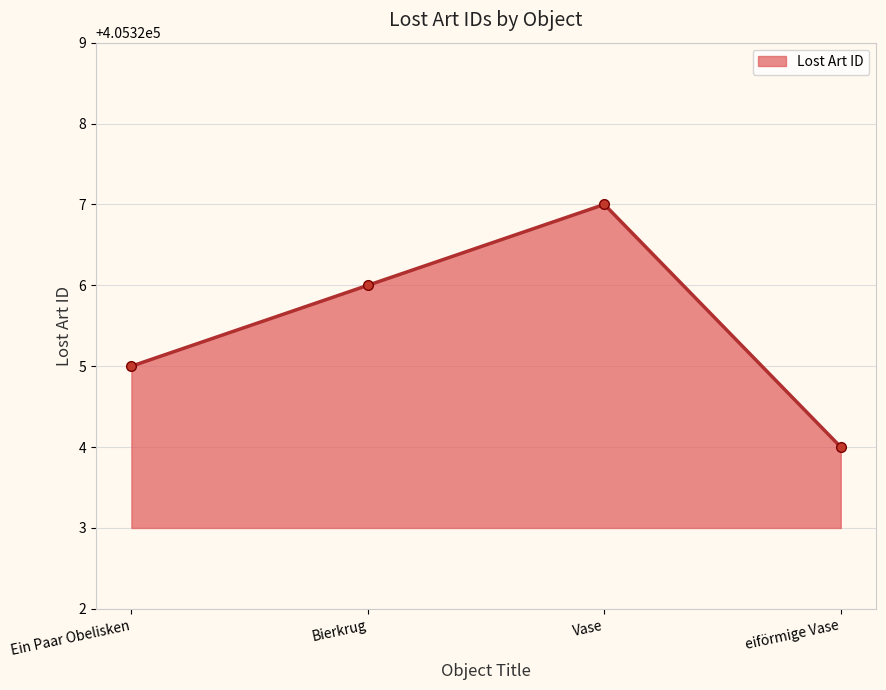

How many series are shown in this chart?

1